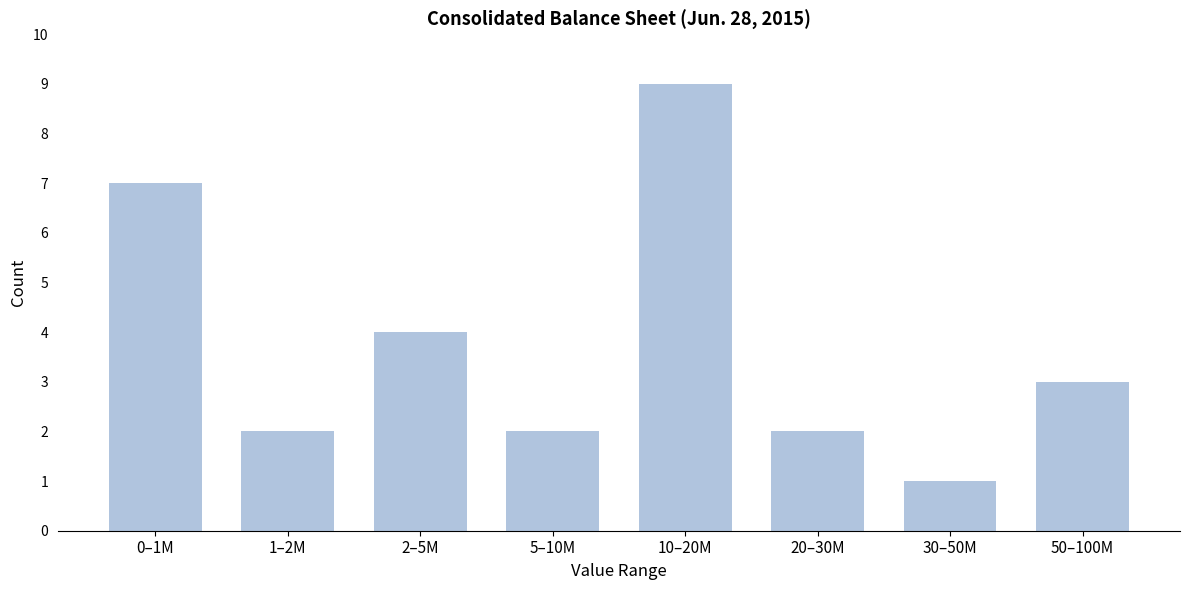

Reading right to left, what are all the values shown in this chart?

3	1	2	9	2	4	2	7